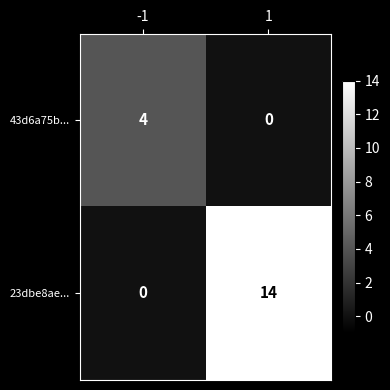

What is the difference between the 23dbe8ae... values at 1 and -1?

14